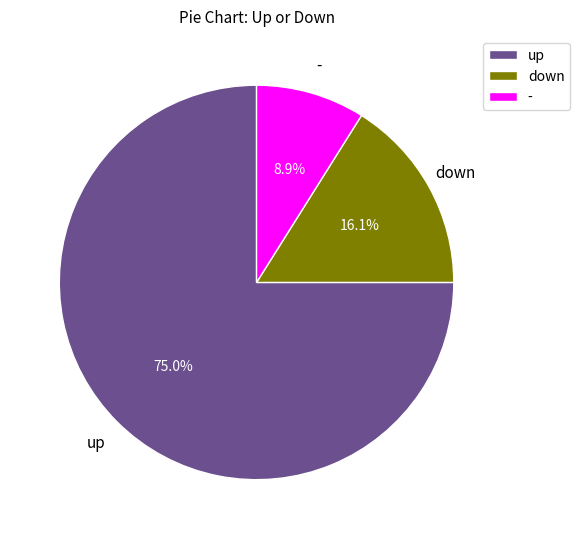

How many slices are in this pie chart?

3